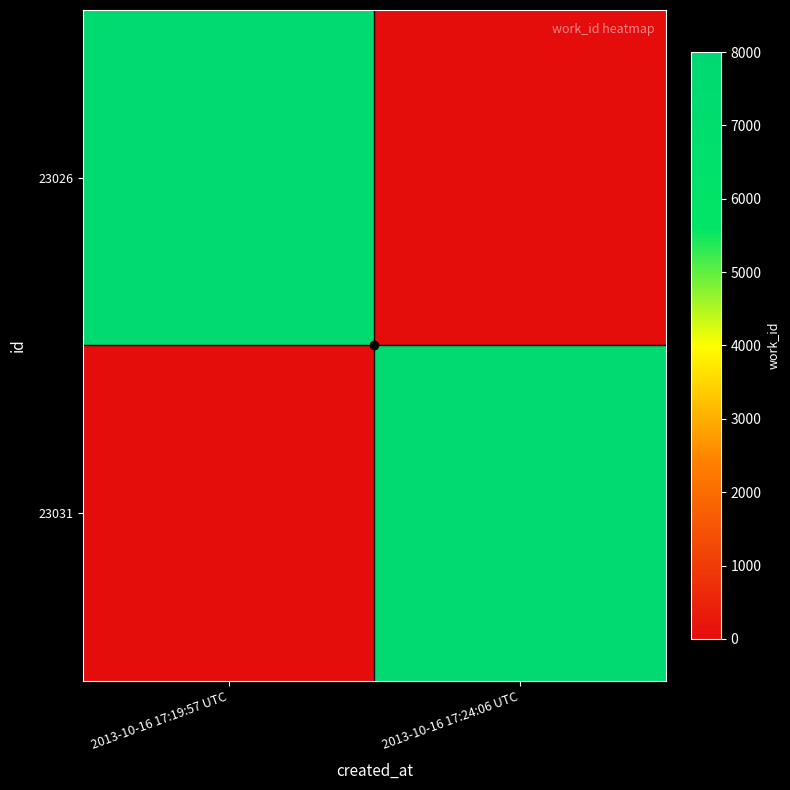

Reading right to left, what are all the values shown in this chart?

23026: 2013-10-16 17:24:06 UTC=0	2013-10-16 17:19:57 UTC=7739
23031: 2013-10-16 17:24:06 UTC=7739	2013-10-16 17:19:57 UTC=0